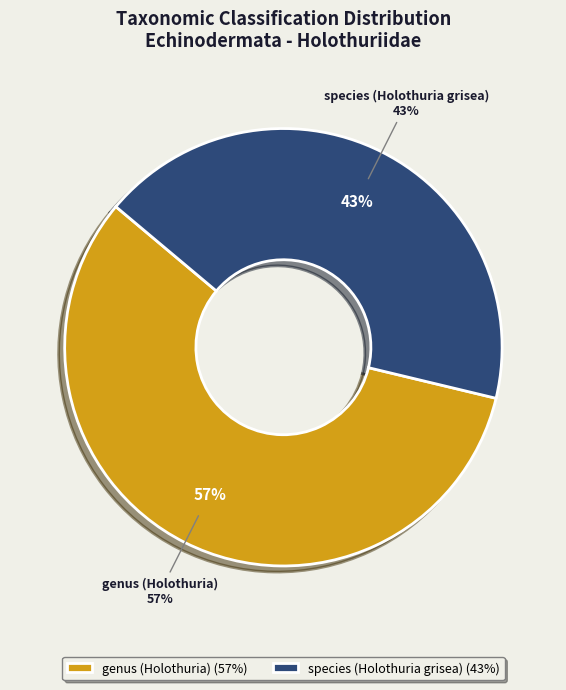

How many segments does this pie chart have?

2